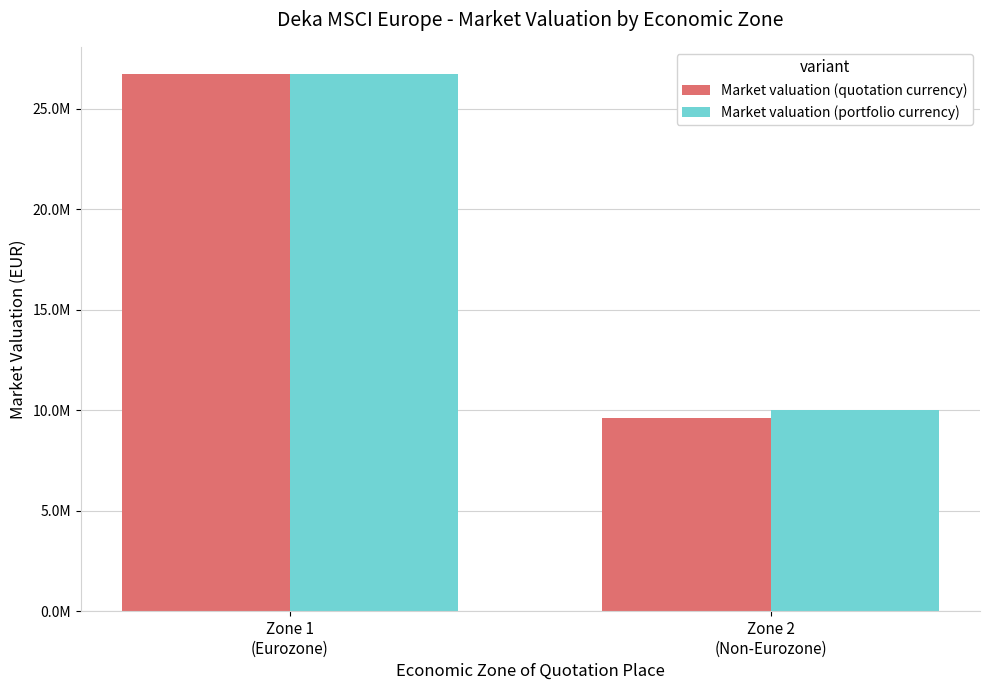

Does the chart contain any negative values?

No